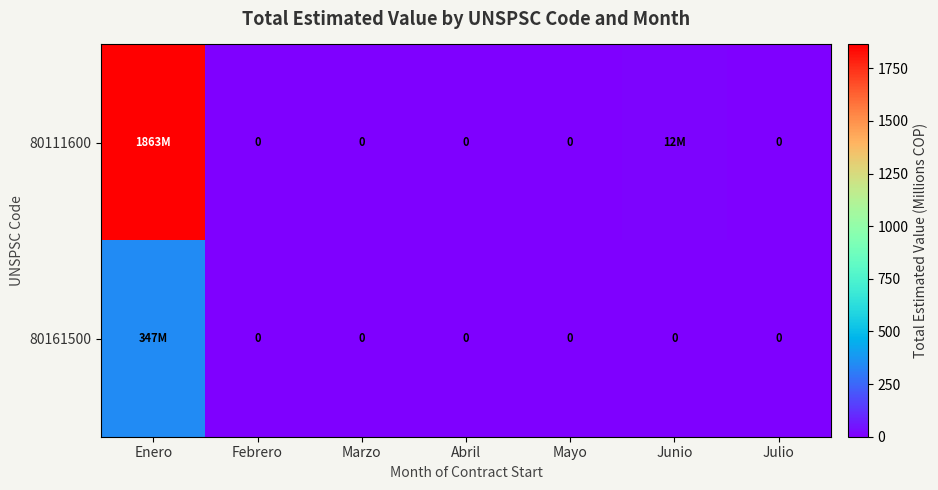

Read the 80161500 value at Enero.

346.8